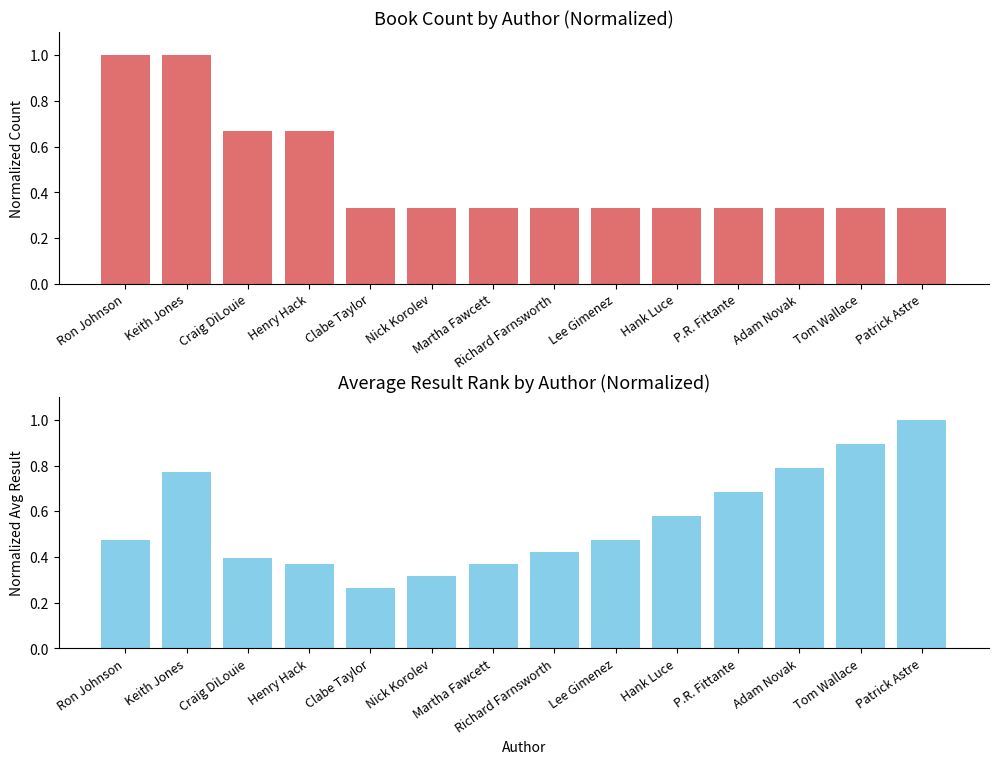

Where is Normalized Book Count nearest to the value 0?

Clabe Taylor